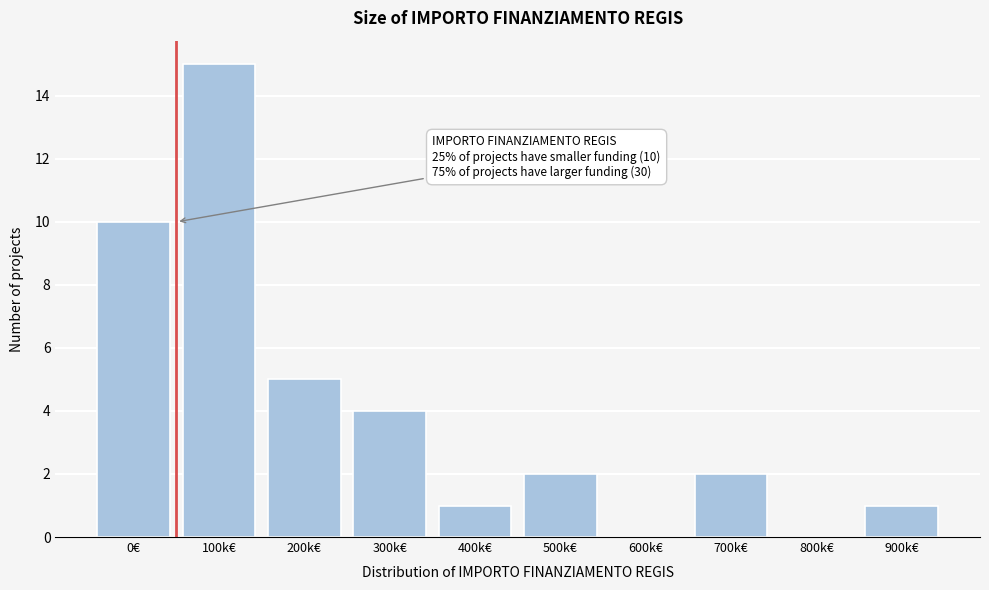

Reading right to left, transcribe all the data shown in this chart.

900k€=1	800k€=0	700k€=2	600k€=0	500k€=2	400k€=1	300k€=4	200k€=5	100k€=15	0€=10